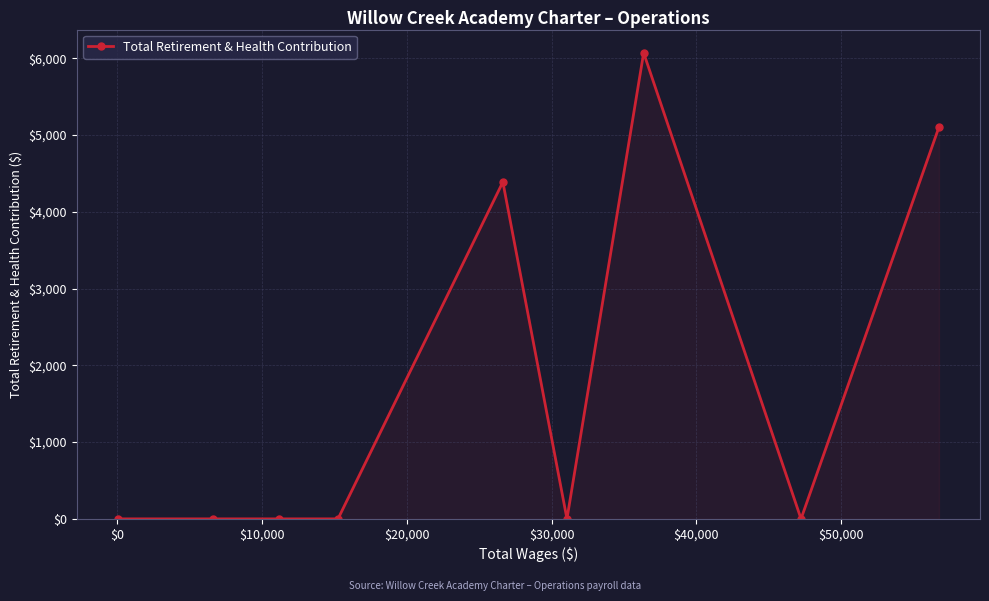

What is the greatest value displayed?

6069